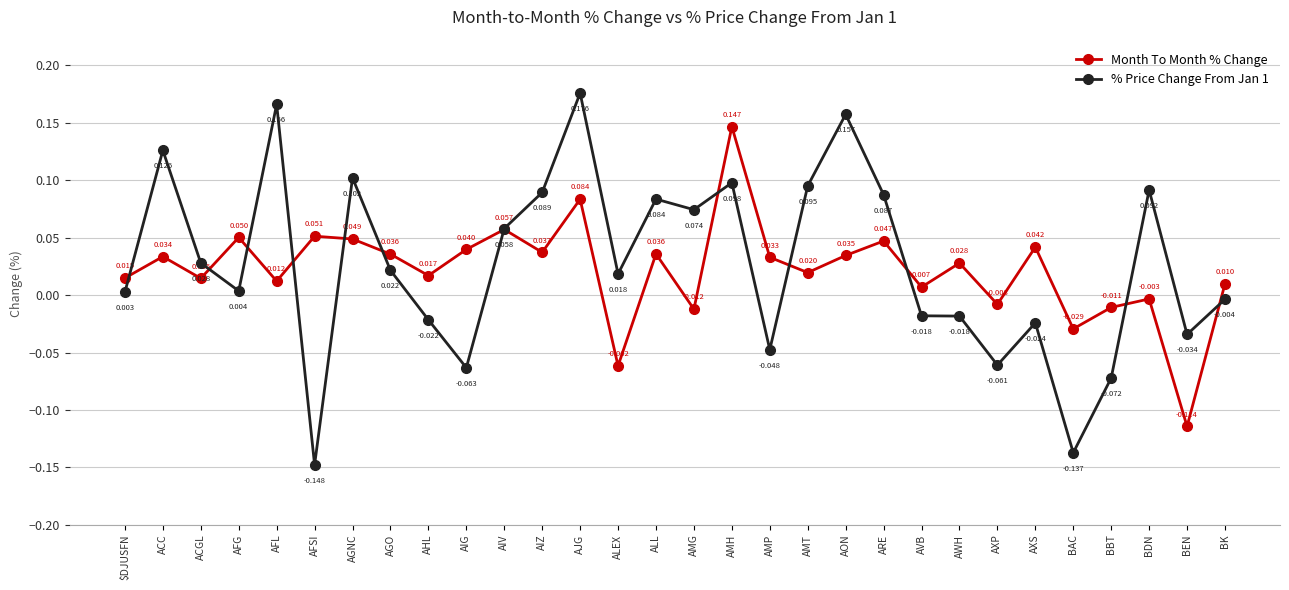

True or false: Month To Month % Change has more than 0 interior local peaks.

True